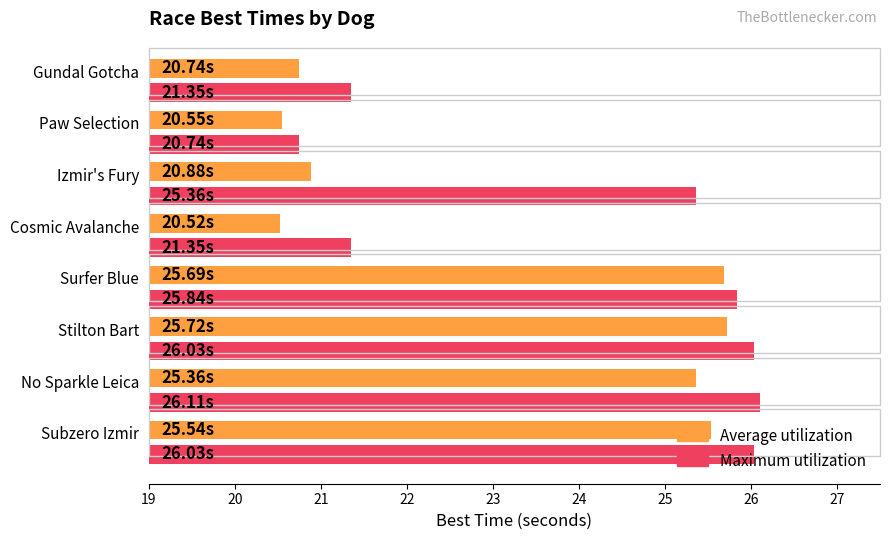

What is the average value of the Average utilization series?

23.1